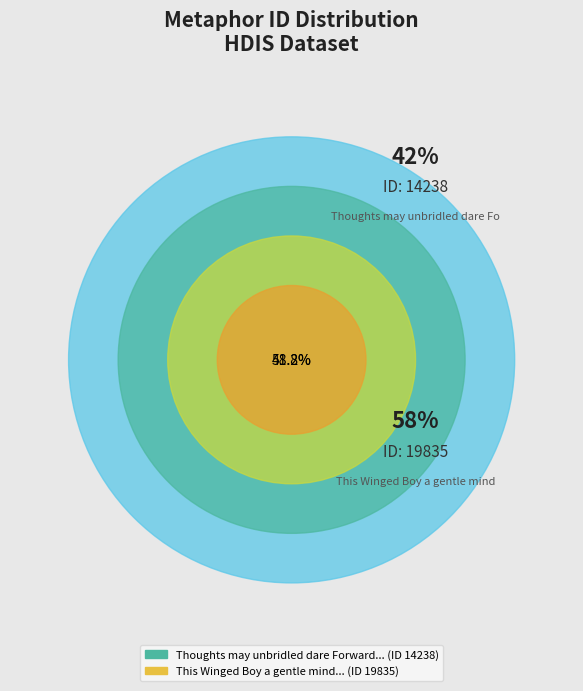

What percentage do Thoughts may unbridled dare Forward and This Winged Boy a gentle mind together represent?

100.0%